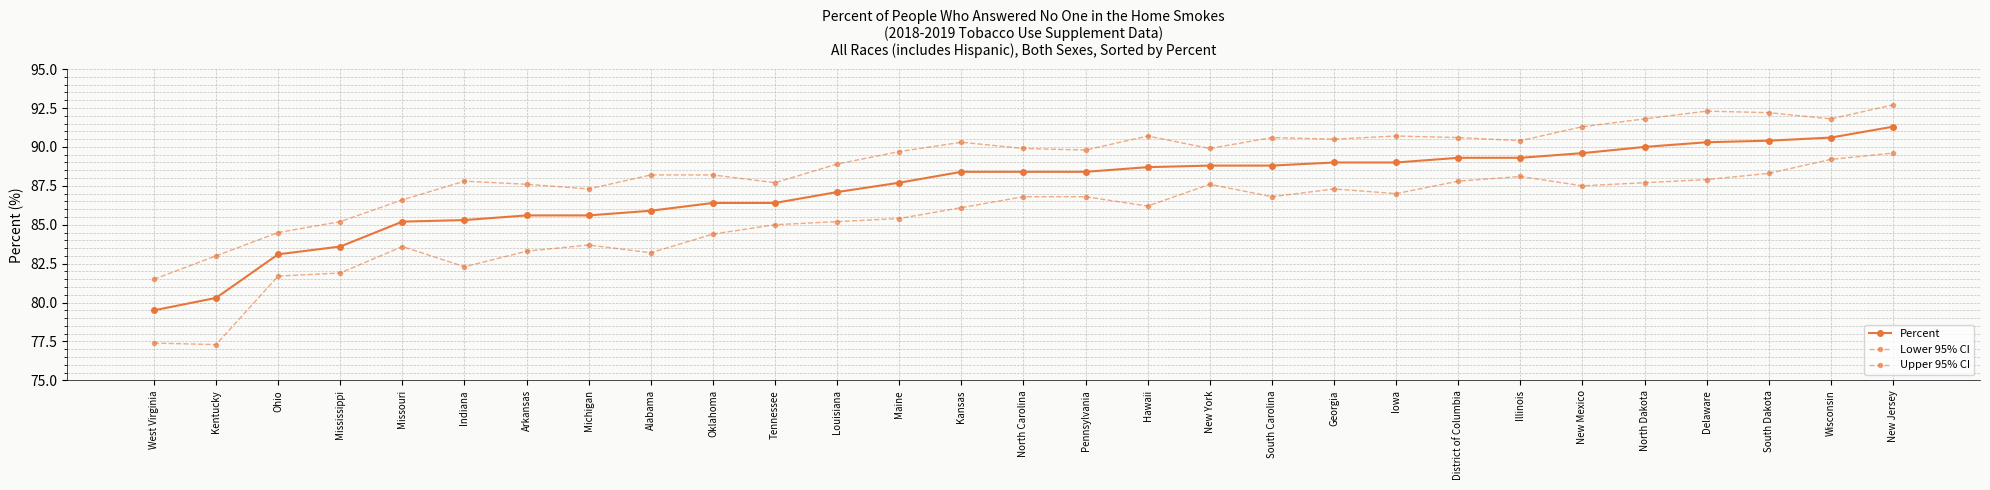

How many values in the Percent series exceed 88?

16